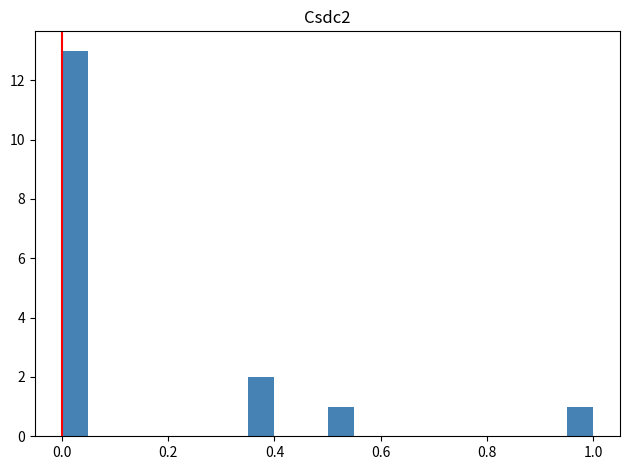

Read against the x-axis, roughly where is the centre of the tallest bar?

0.02